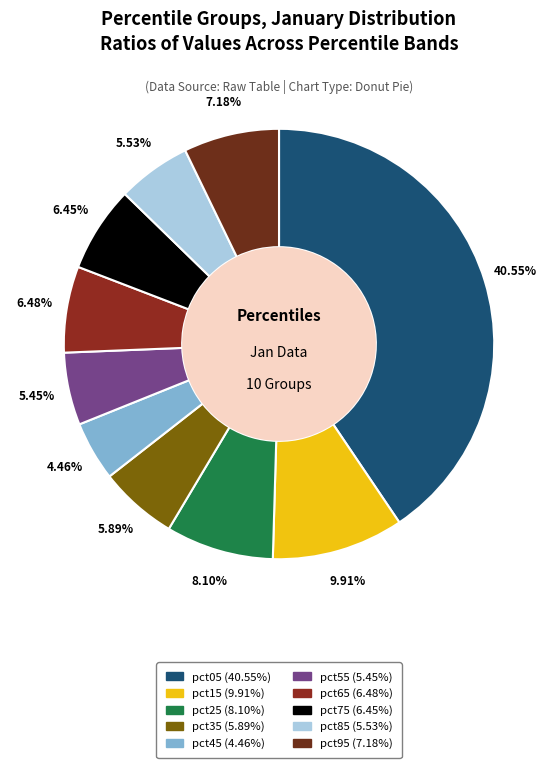

Which category has the smallest portion of the pie?

pct45